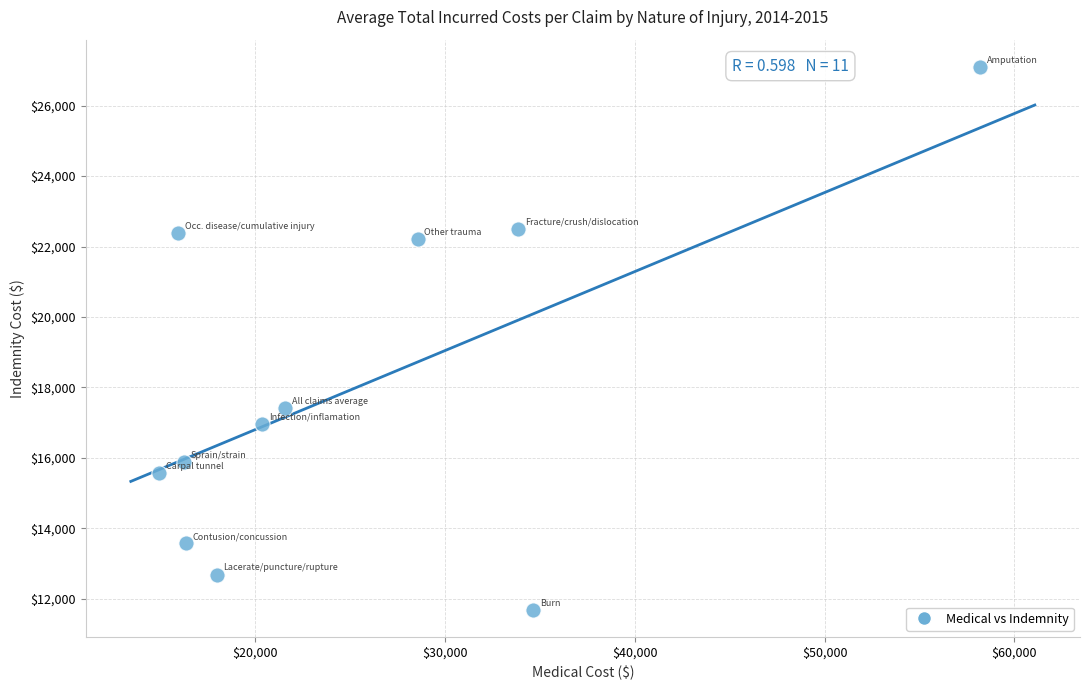

What is the range of Y values (max minus min)?

15419